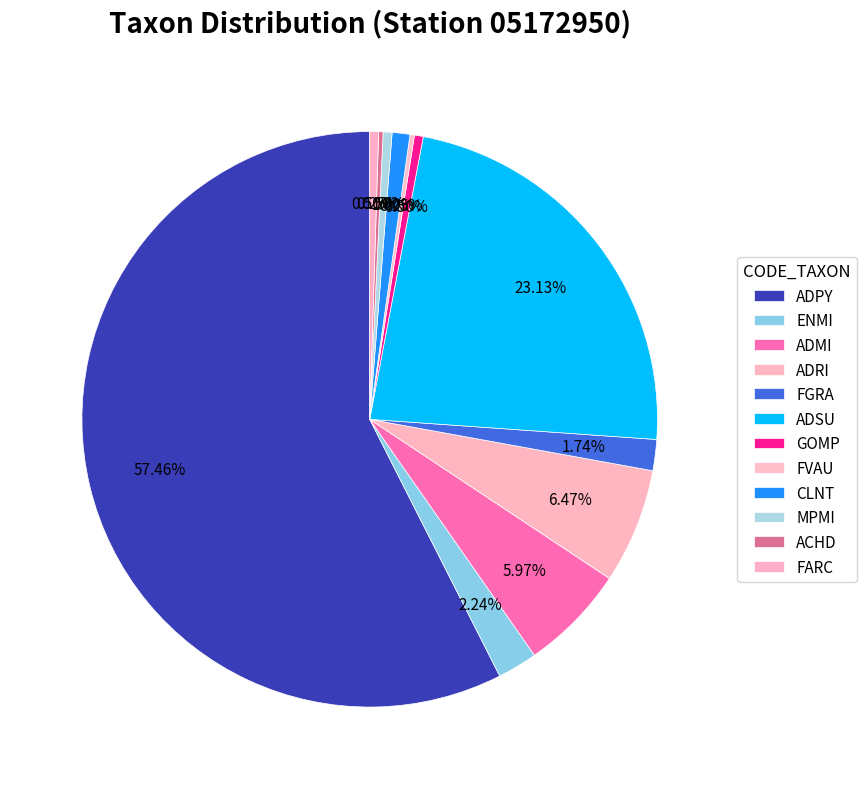

To the nearest percent, what is the difference between the largest and smallest slice percentages?

57%